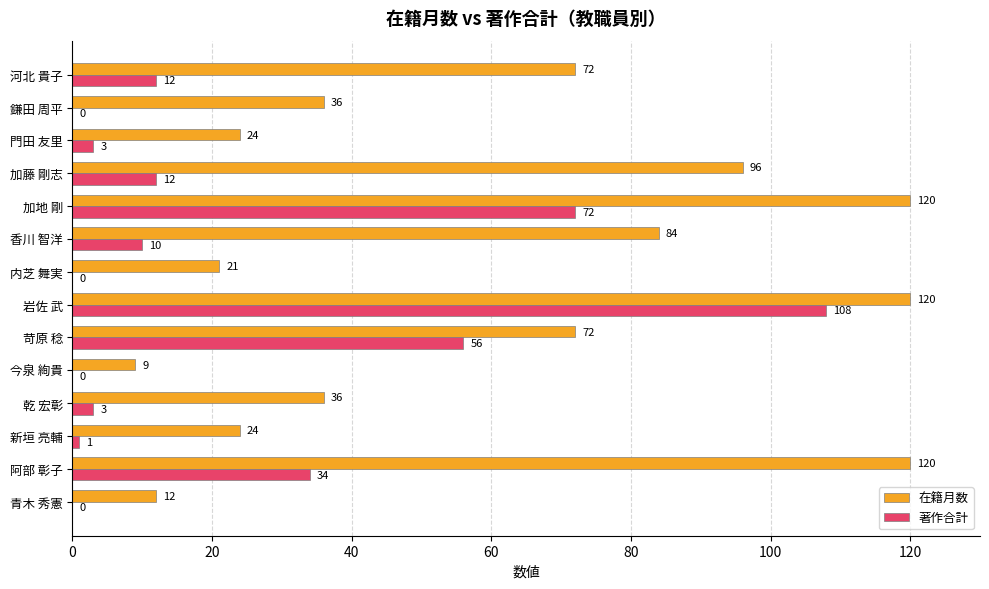

What is the greatest value displayed?

120